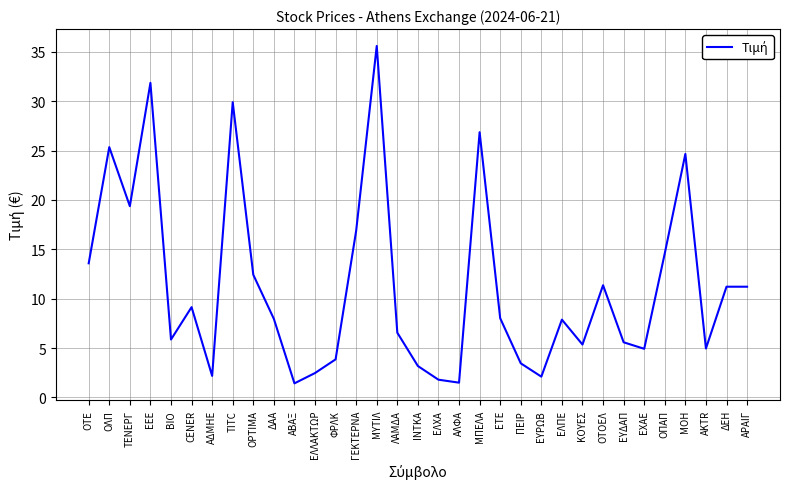

Where does the data first go above 7?

ΟΤΕ